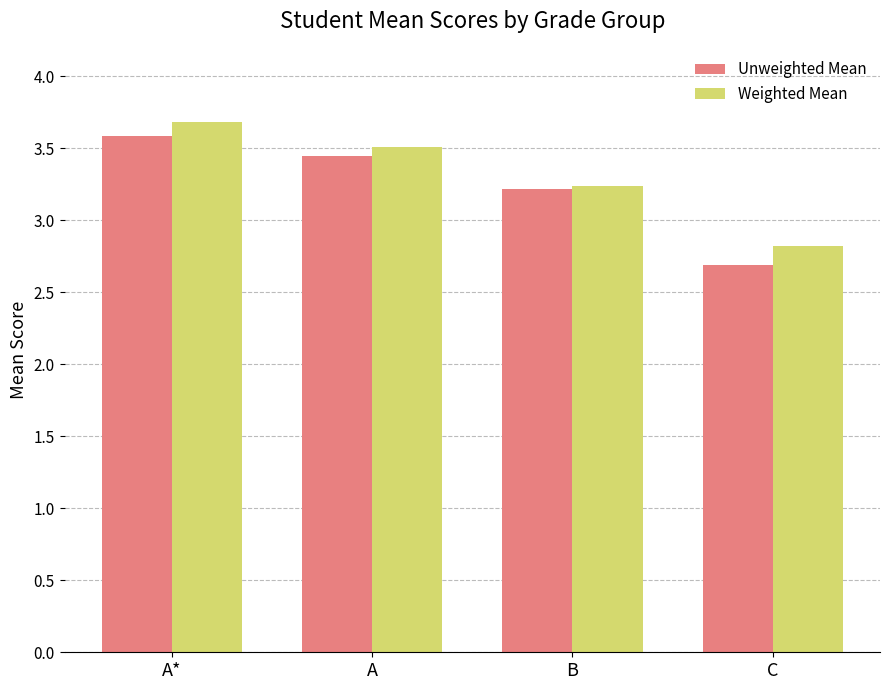

What is the highest value of the Unweighted Mean series?

3.6